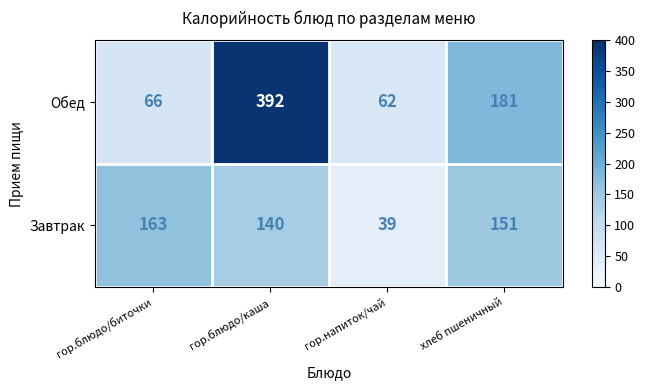

What is the difference between the maximum and minimum values in the Завтрак series?

124